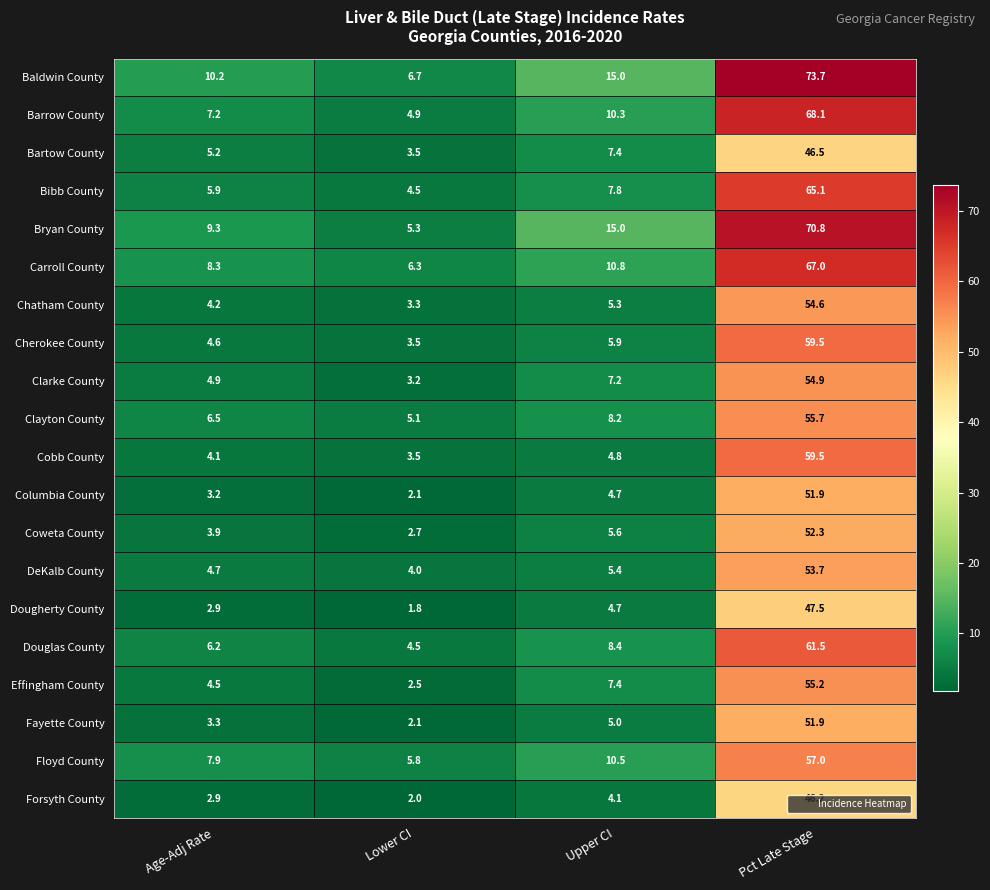

Which series has the largest range (max minus min)?

Baldwin County